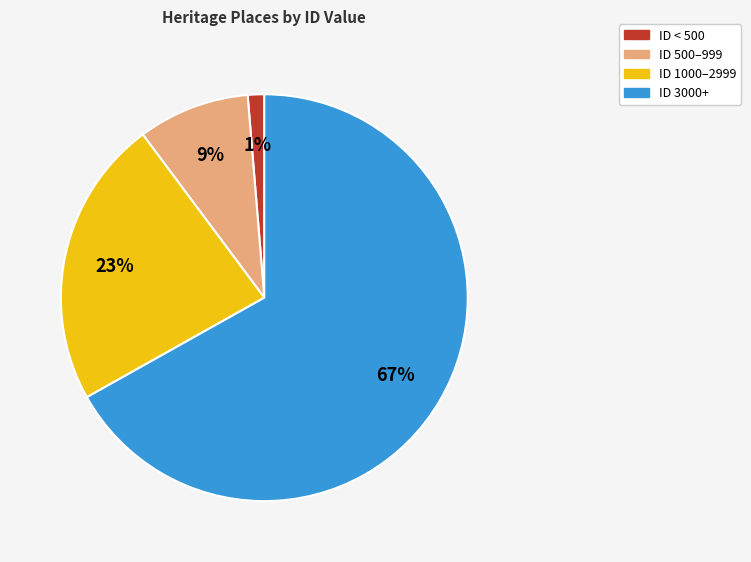

True or false: ID 1000–2999 accounts for 33% of the total.

False